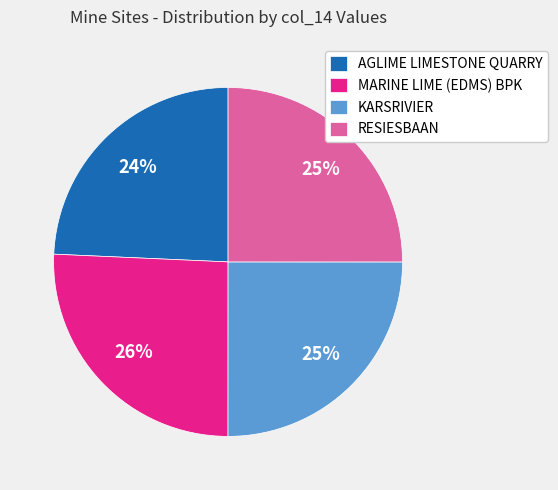

How many segments does this pie chart have?

4